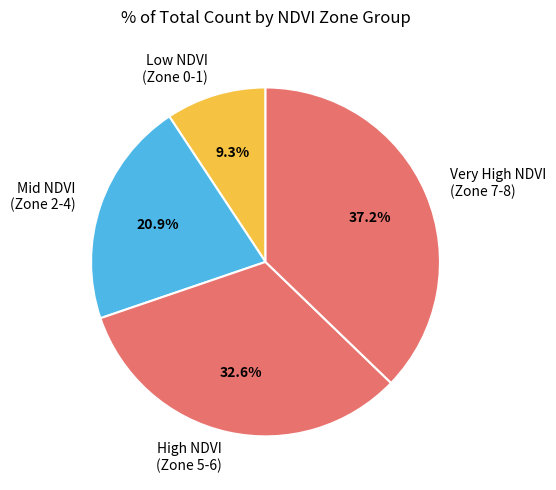

What is the smallest slice in the pie chart?

Low NDVI (Zone 0-1)